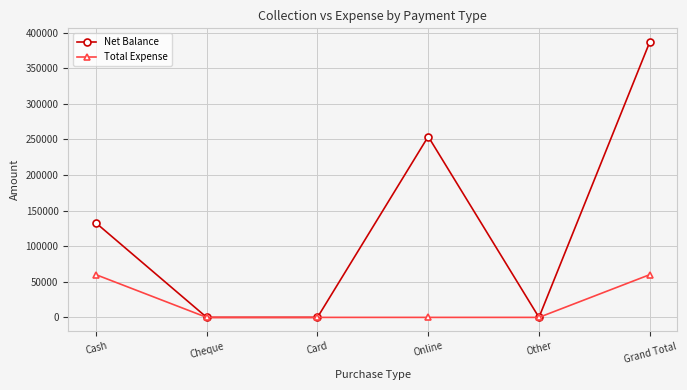

What is the highest value of the Total Expense series?

60000